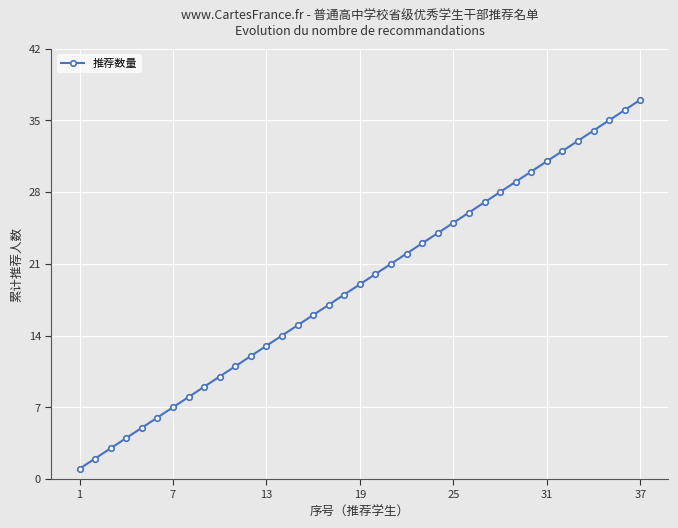

What is the greatest value displayed?

37